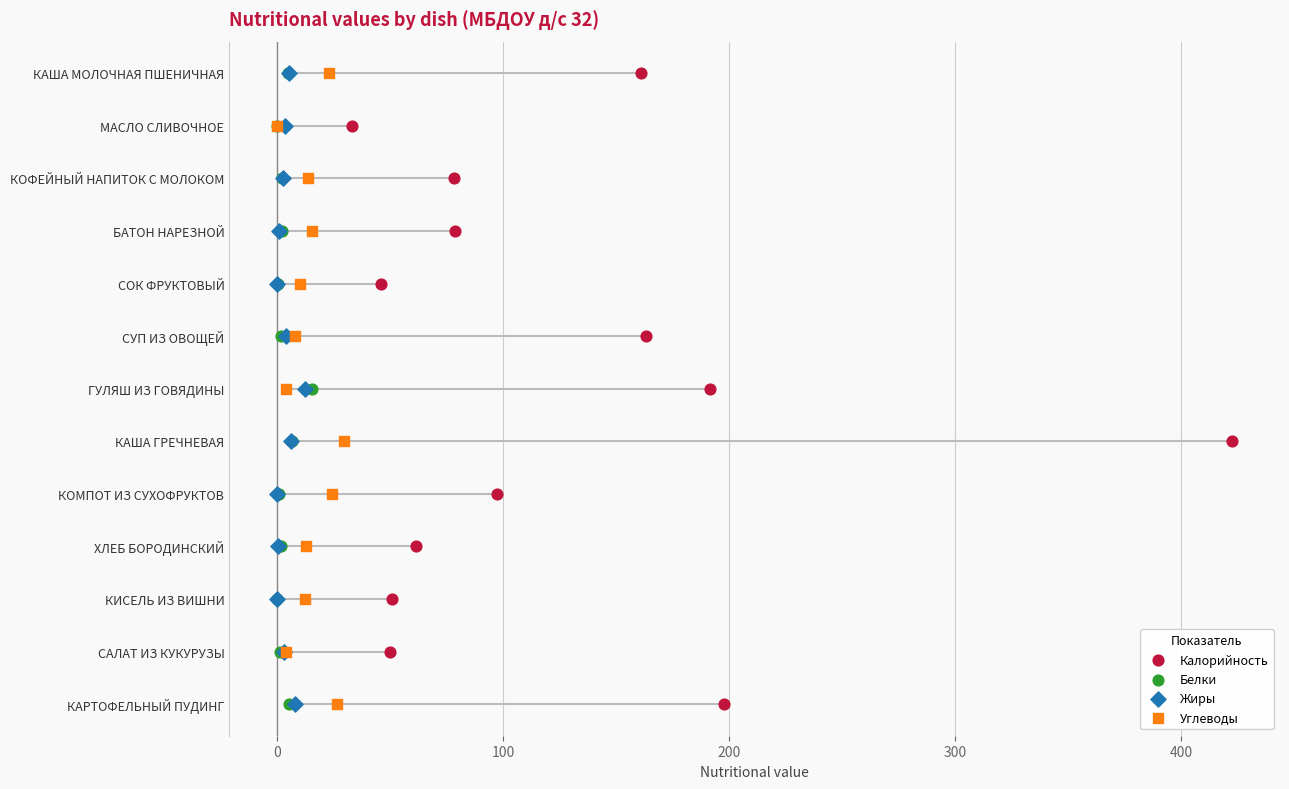

Which series contains the highest Y value?

Калорийность